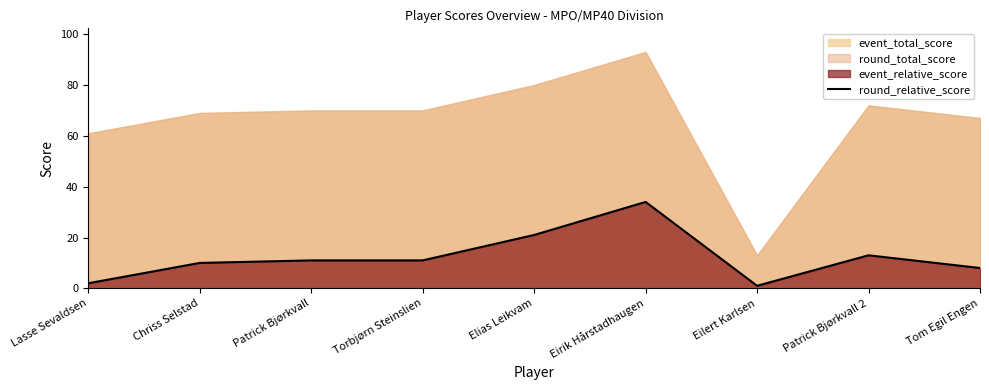

At which label does the data first exceed 11?

Elias Leikvam